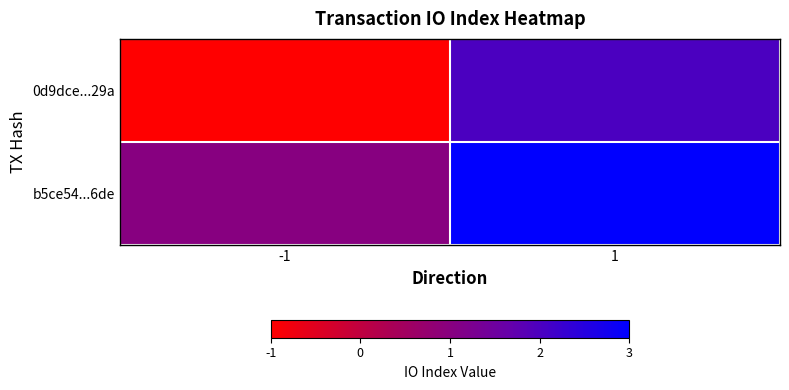

Which series has the largest total across all categories?

b5ce54...6de